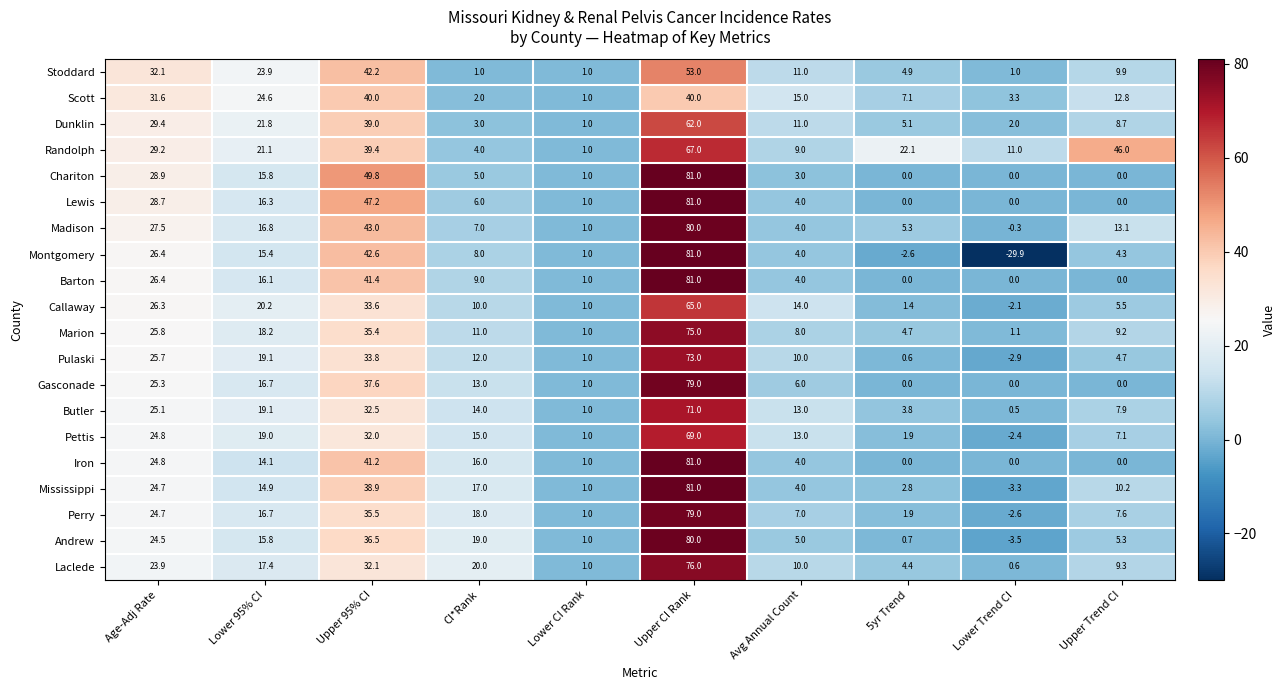

Which series has the largest range (max minus min)?

Montgomery